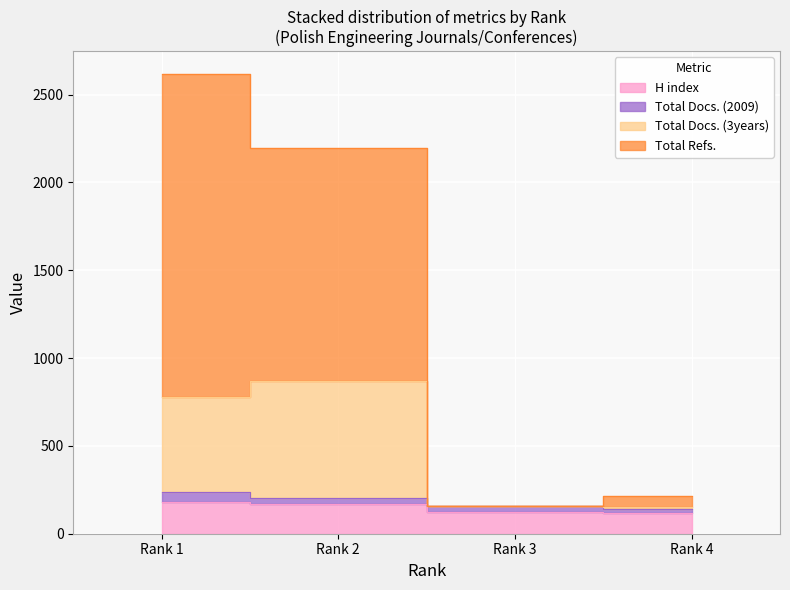

What is the maximum value for H index?

181